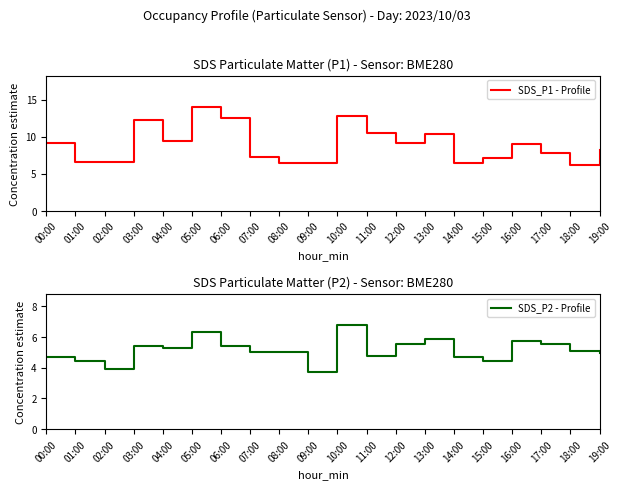

At which category does SDS_P2 - Profile reach its first local peak?

03:00